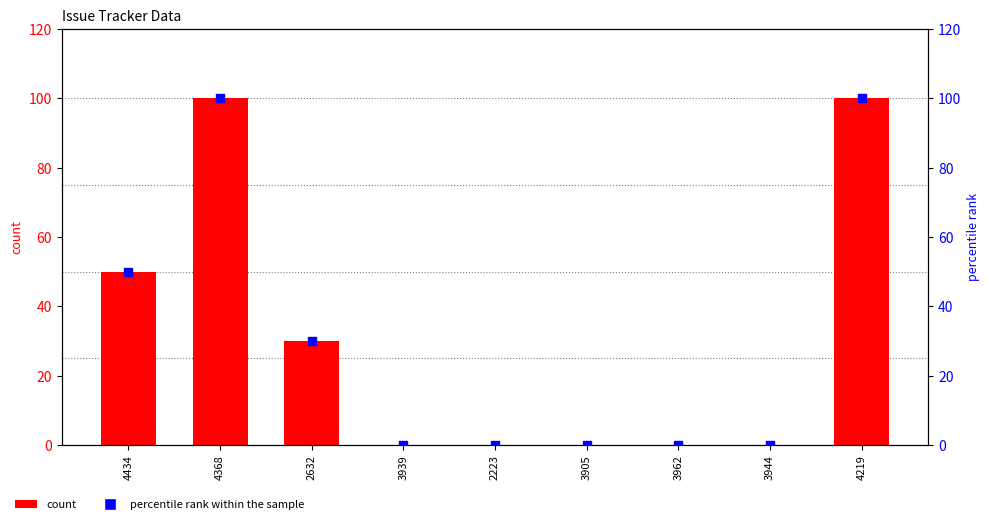

Which series has the largest Y range (max minus min)?

count